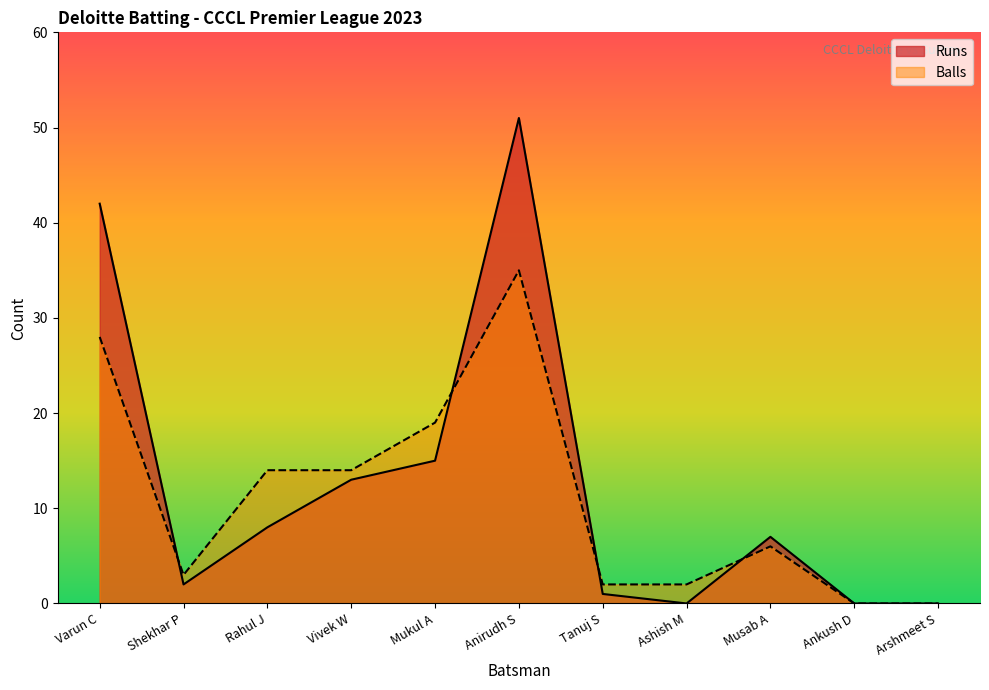

At Vivek W, list the series in order from smallest to largest.

Runs, Balls